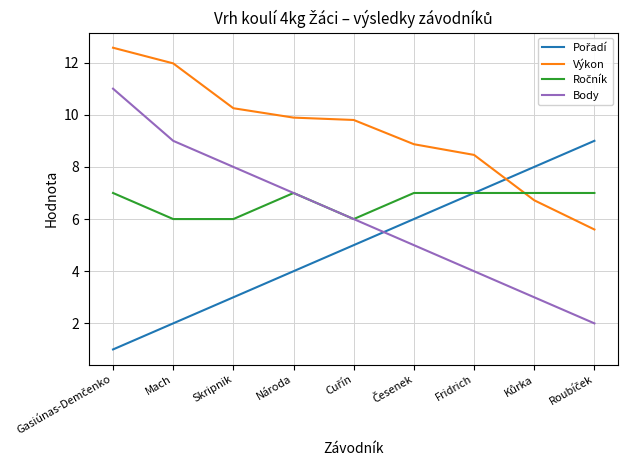

What is the total value across all series at Národa?

27.9